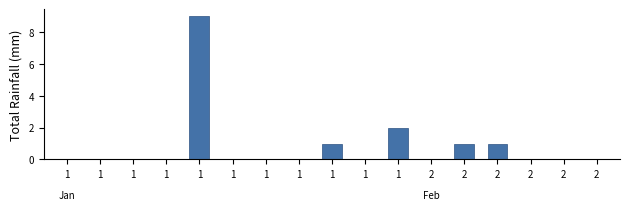

Is it true that the value at 1 is 0?

True